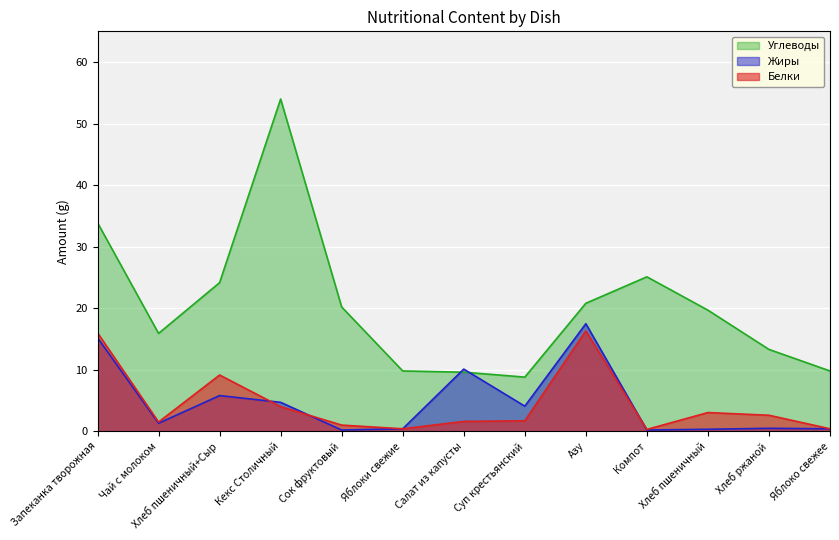

Reading left to right, transcribe all the data shown in this chart.

Белки: 16.0	1.5	9.1	4.0	1.0	0.4	1.6	1.7	16.3	0.3	3.0	2.6	0.4
Жиры: 15.2	1.3	5.8	4.7	0.2	0.4	10.1	4.1	17.5	0.2	0.3	0.5	0.4
Углеводы: 33.9	15.9	24.1	54.0	20.2	9.8	9.6	8.8	20.8	25.1	19.7	13.3	9.8